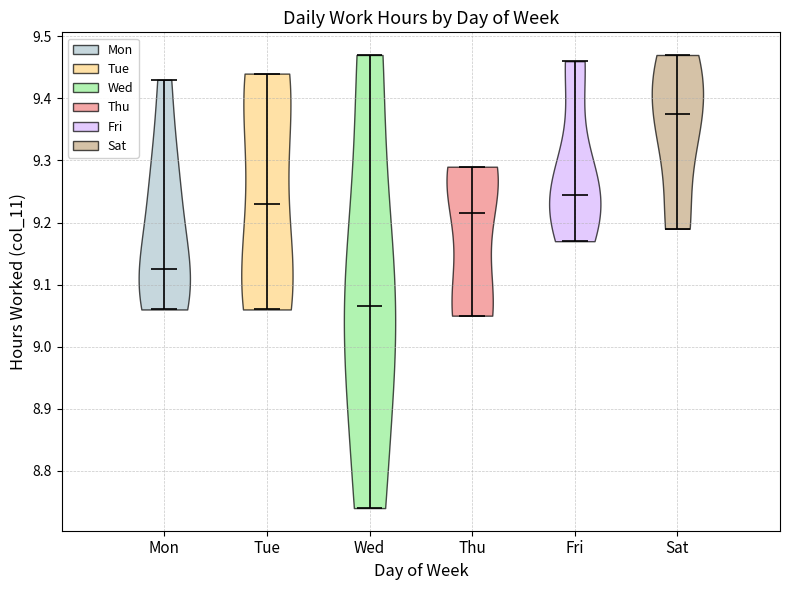

Reading left to right, read every violin against the y-axis: where its median line is, and the lowest and highest points it reaches. The values are not printed on the chart, so give them approximately, as read against the axis.

Mon: median line 9.13, lowest point 9.06, highest point 9.43
Tue: median line 9.23, lowest point 9.06, highest point 9.44
Wed: median line 9.07, lowest point 8.74, highest point 9.47
Thu: median line 9.22, lowest point 9.05, highest point 9.29
Fri: median line 9.25, lowest point 9.17, highest point 9.46
Sat: median line 9.38, lowest point 9.19, highest point 9.47